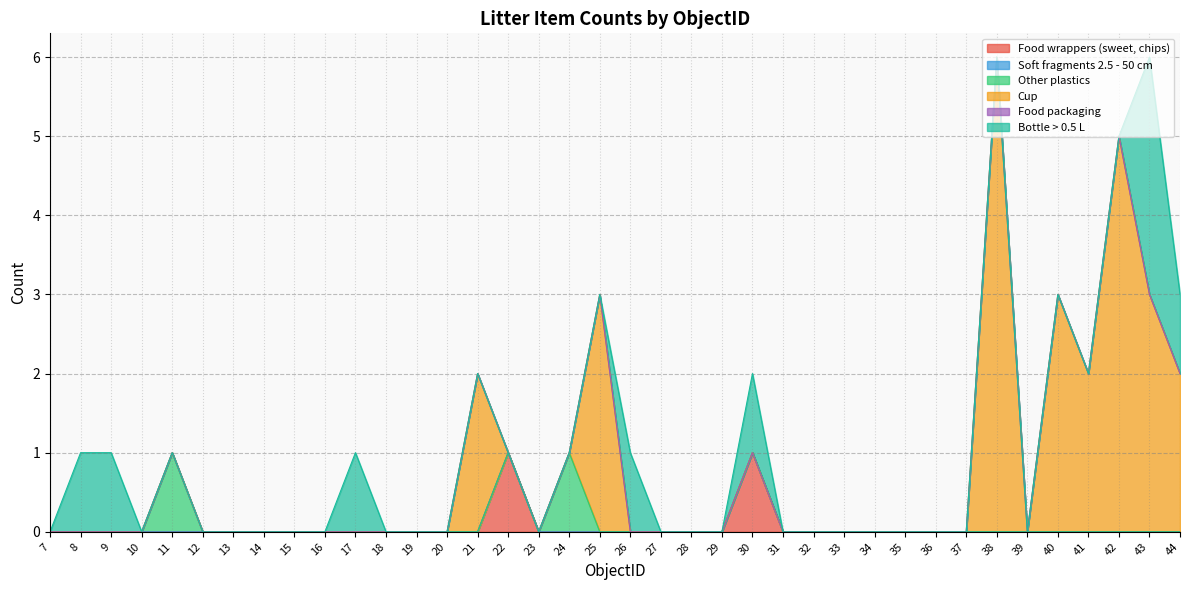

True or false: Soft fragments 2.5 - 50 cm and Food packaging intersect in this chart.

False